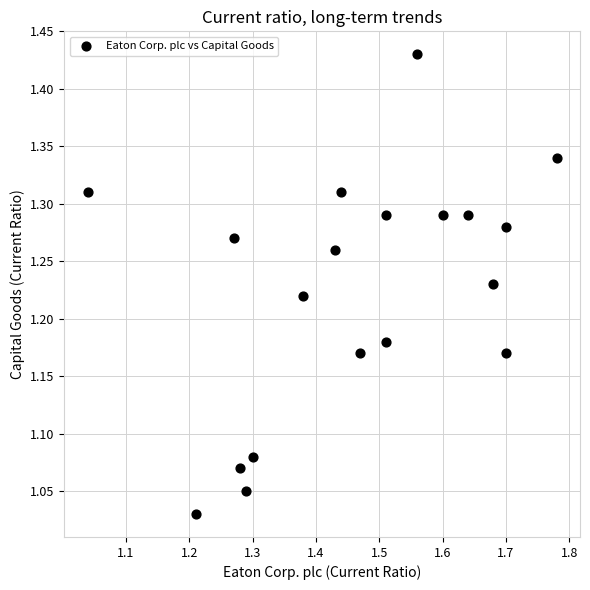

What is the range of X values (max minus min)?

0.7